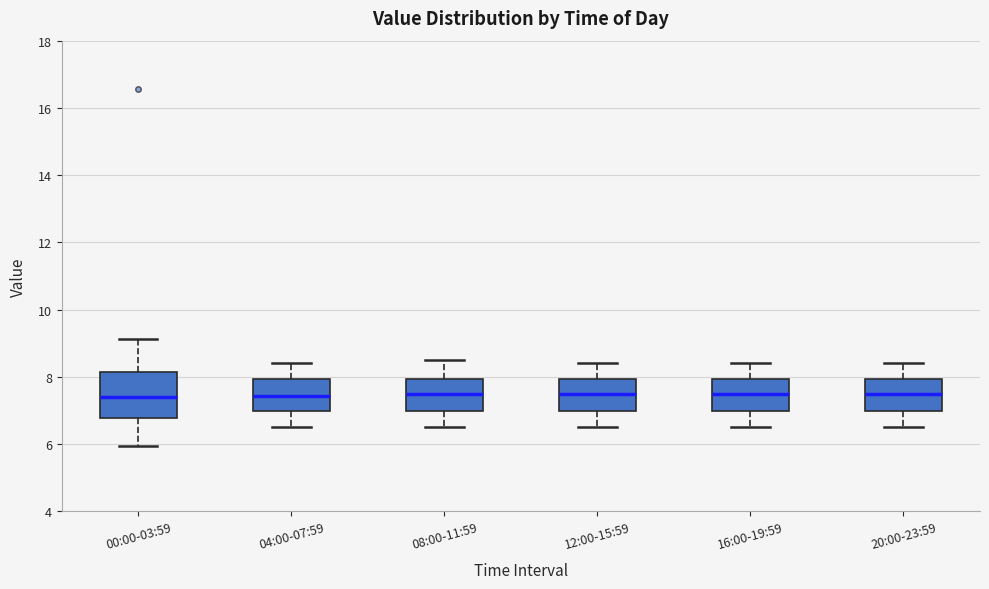

Reading left to right, read every box against the y-axis: the position of its median line, the range the box covers, and the ends of its whiskers. The values are not printed on the chart, so give them approximately, as read against the axis.

00:00-03:59: median 7.4, box 6.8 to 8.2, whiskers 6.0 to 9.2
04:00-07:59: median 7.4, box 7.0 to 8.0, whiskers 6.6 to 8.4
08:00-11:59: median 7.6, box 7.0 to 8.0, whiskers 6.6 to 8.6
12:00-15:59: median 7.6, box 7.0 to 8.0, whiskers 6.6 to 8.4
16:00-19:59: median 7.6, box 7.0 to 8.0, whiskers 6.6 to 8.4
20:00-23:59: median 7.6, box 7.0 to 8.0, whiskers 6.6 to 8.4